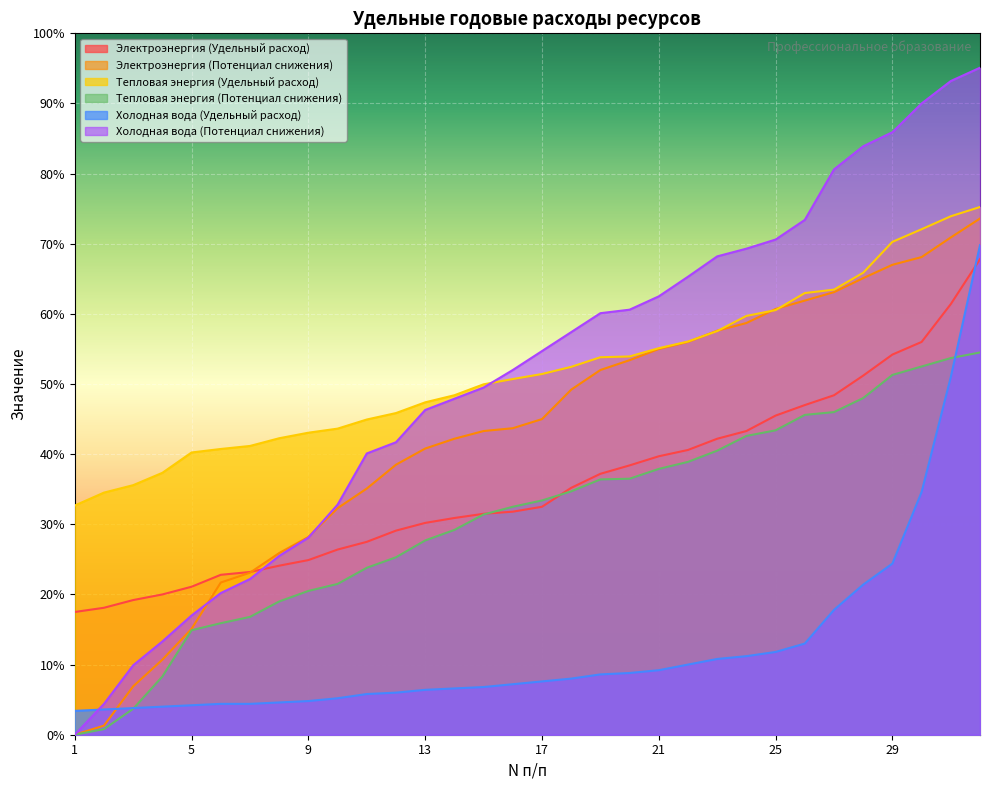

At which label is Тепловая энергия (Удельный расход) closest to 53?

18